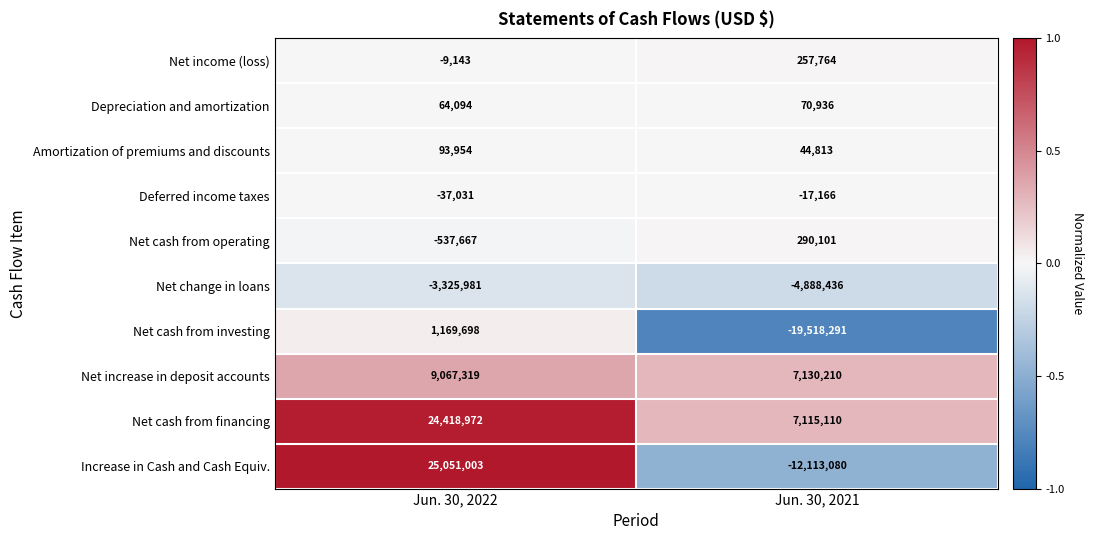

At how many categories does at least one series exceed 0?

2